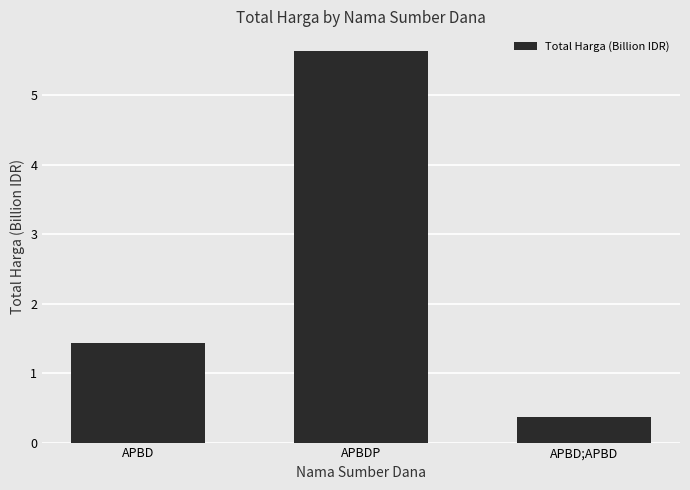

What is the ratio of the value at APBD to the value at APBDP?

0.3